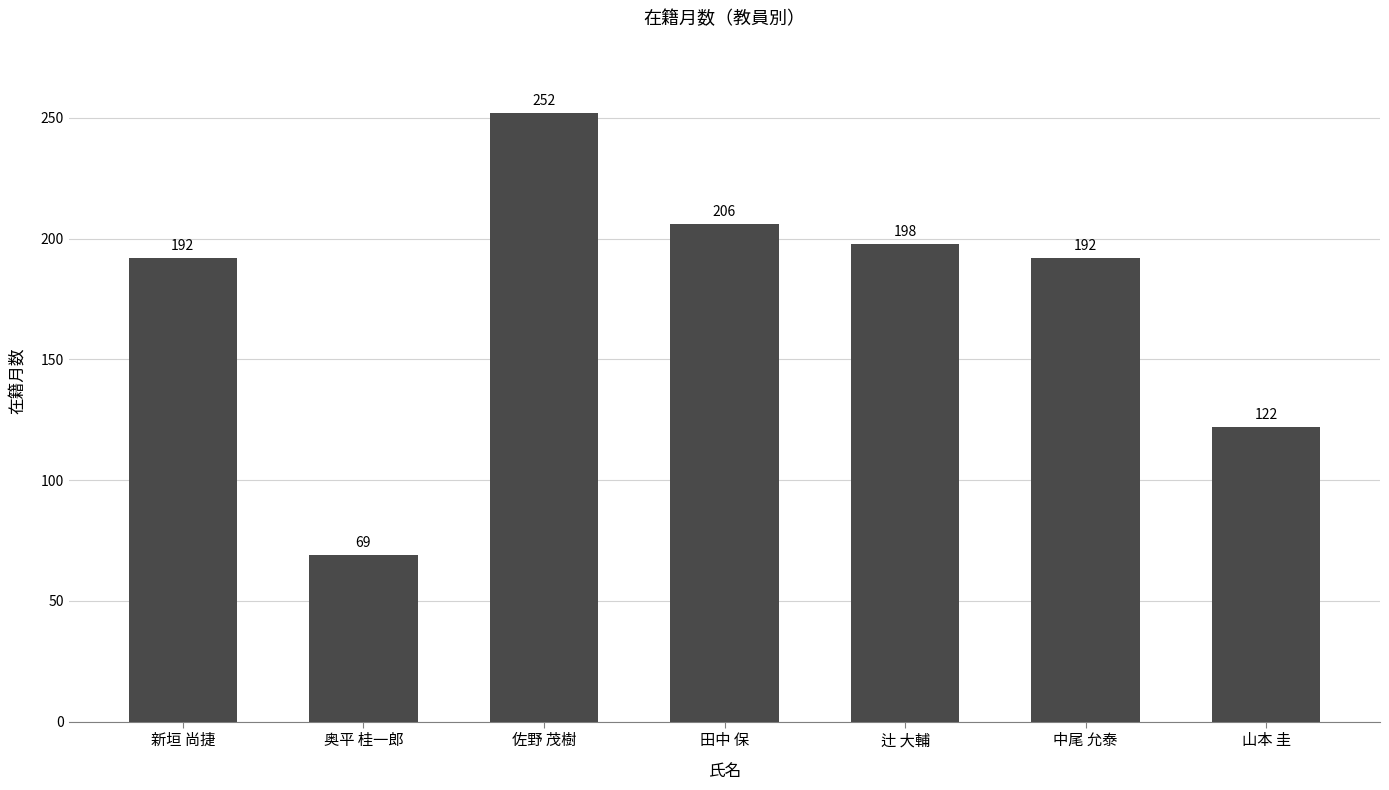

At which category does the chart reach its peak across all series?

佐野 茂樹